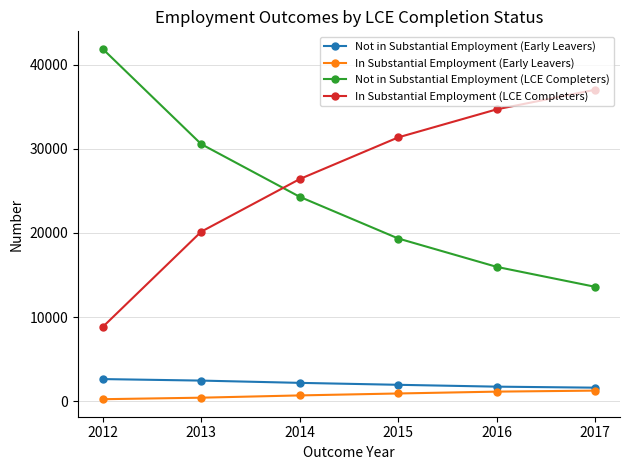

True or false: In Substantial Employment (Early Leavers) and In Substantial Employment (LCE Completers) intersect in this chart.

False